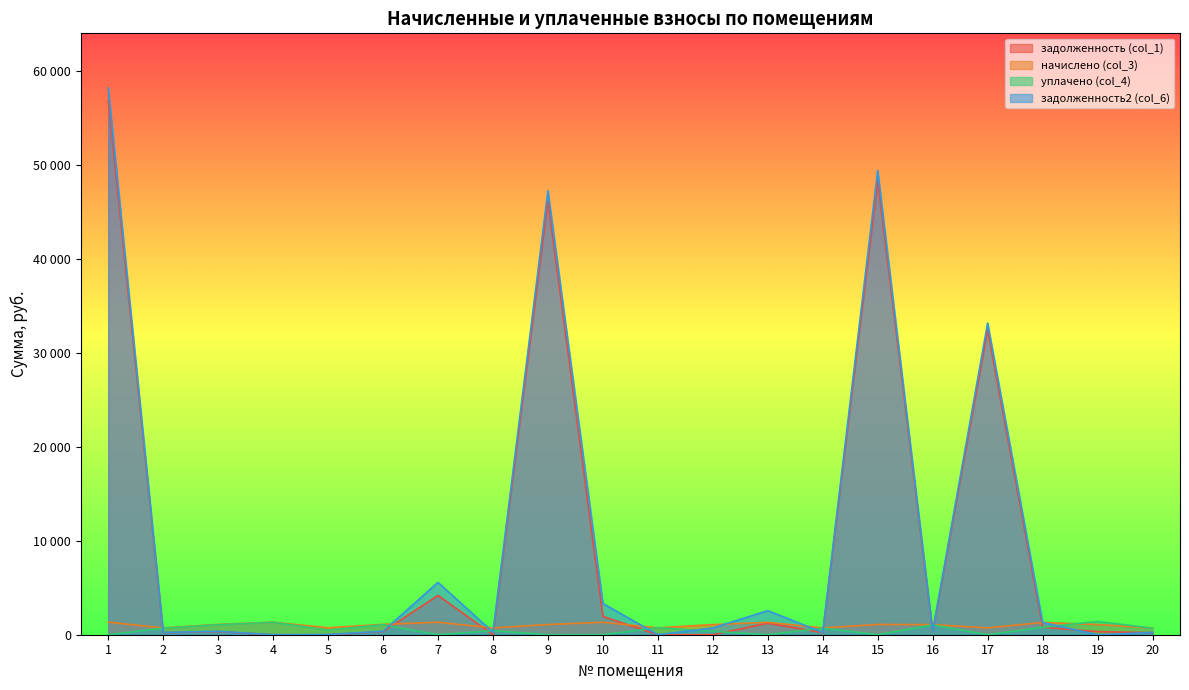

Rank the categories by уплачено (col_4) value from highest to lowest.

19, 4, 6, 3, 16, 18, 11, 14, 2, 20, 5, 8, 12, 1, 7, 9, 10, 13, 15, 17